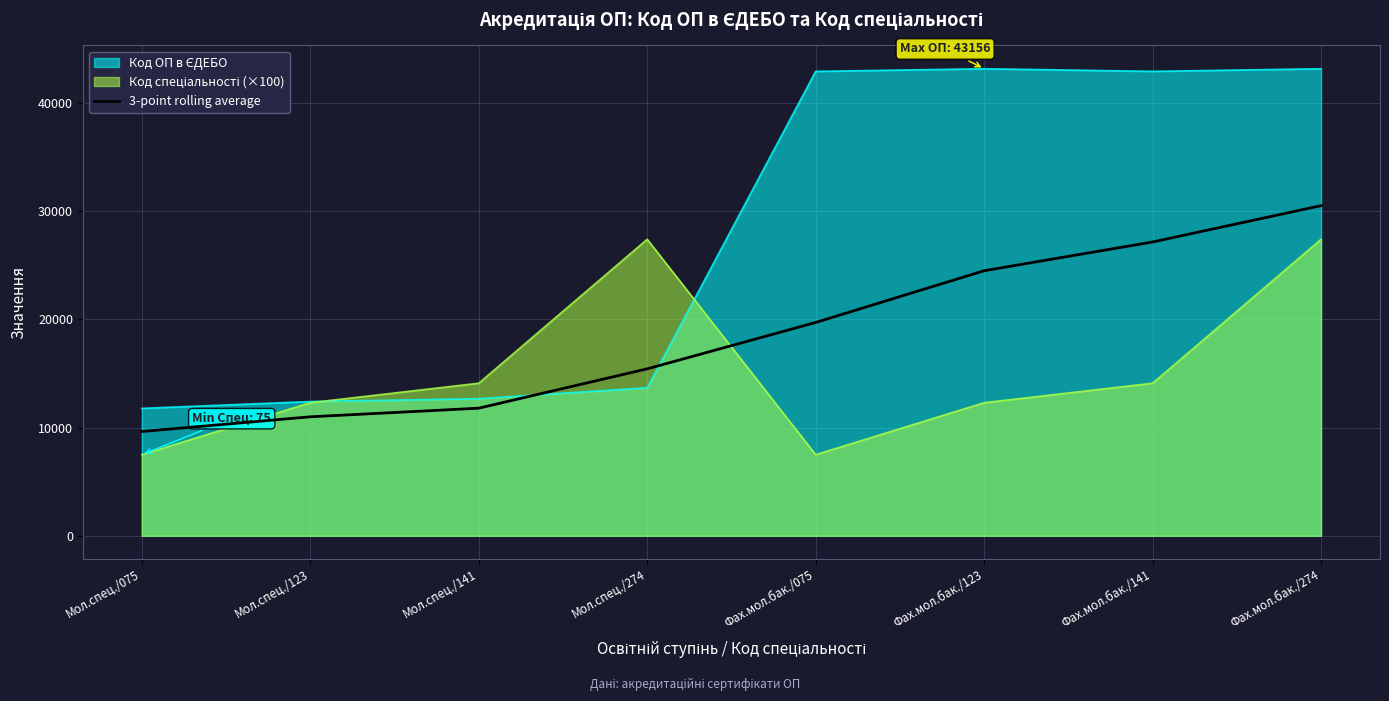

What is the total value across all series at Мол.спец./075?

28912.5